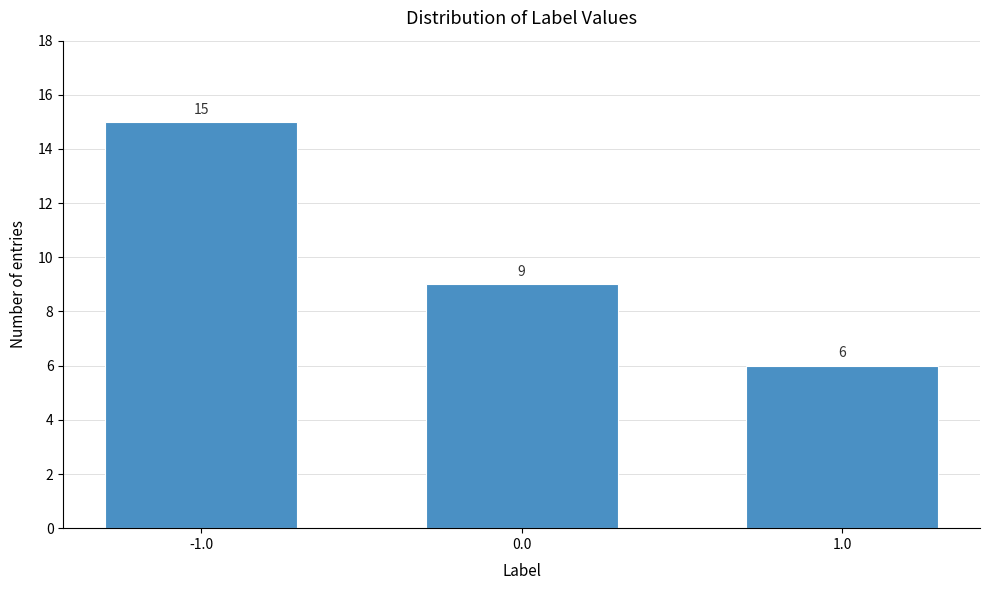

Reading left to right, transcribe all the data shown in this chart.

15	9	6